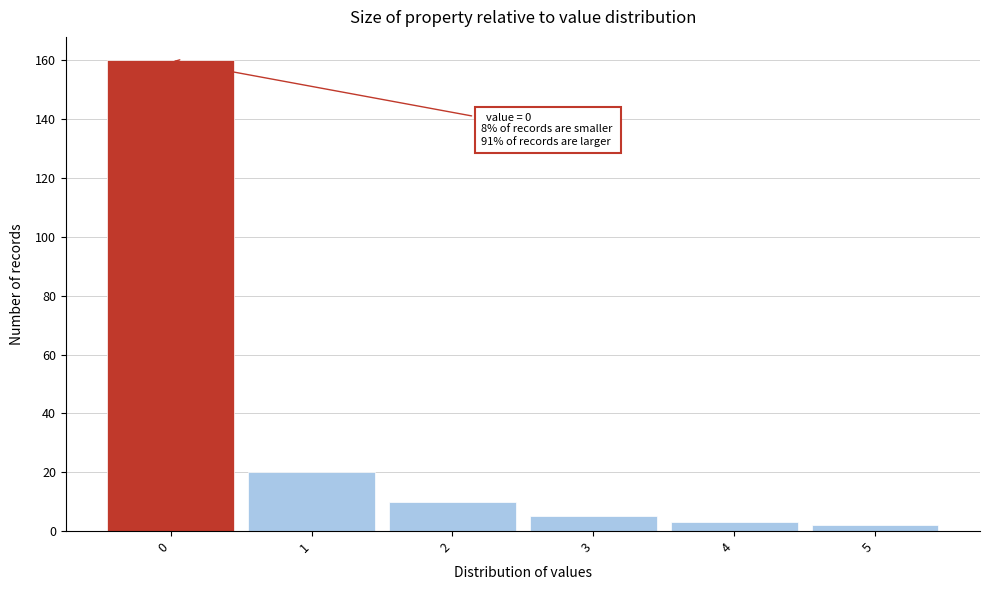

Over which range of the x-axis is the bar tallest?

-0.5 to 0.5